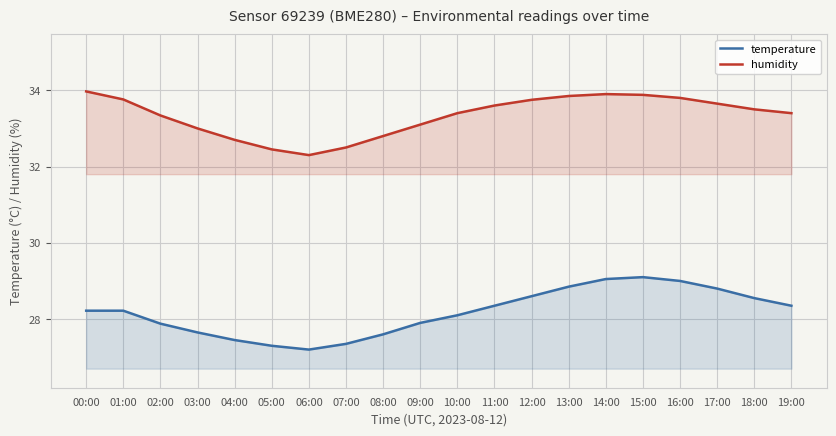

What value does the temperature series have at 03:00?

27.6